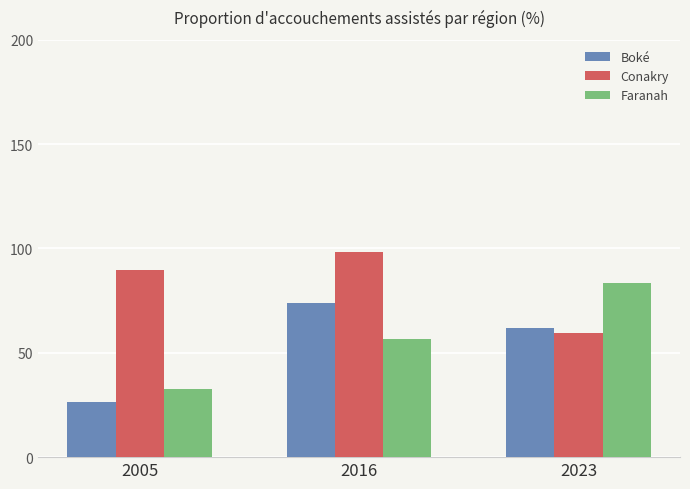

True or false: Conakry has a value of 98.1 at 2016.

True